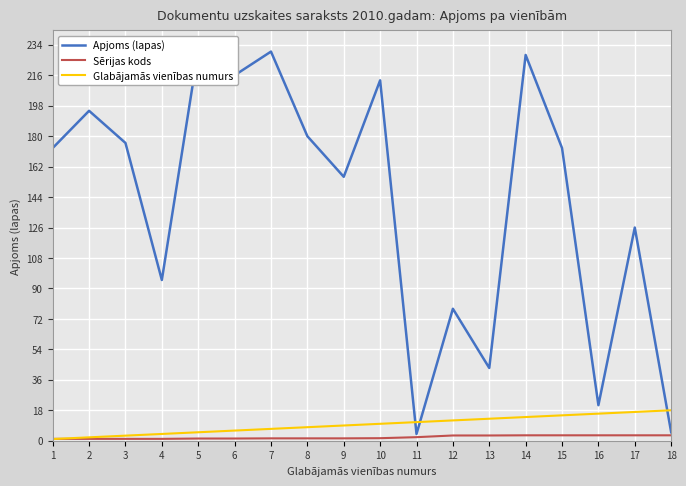

What is the approximate value of Glabājamās vienības numurs at 12?

12.0